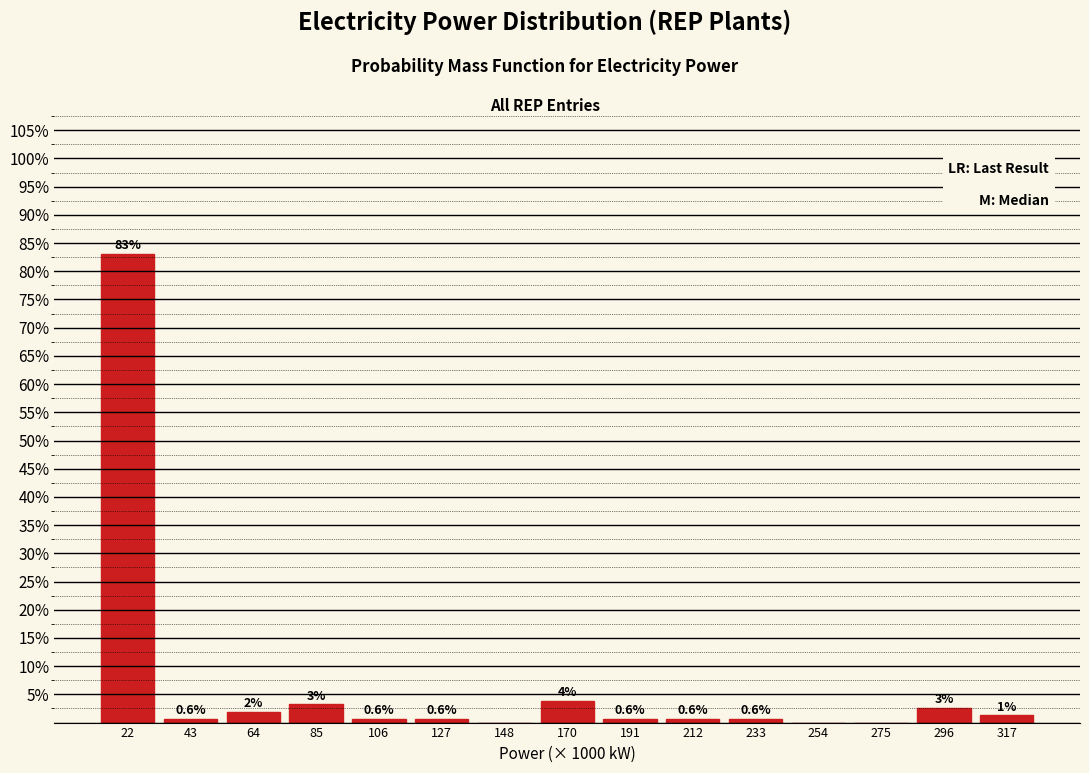

Is it true that the value at 212 is 0.6?

True